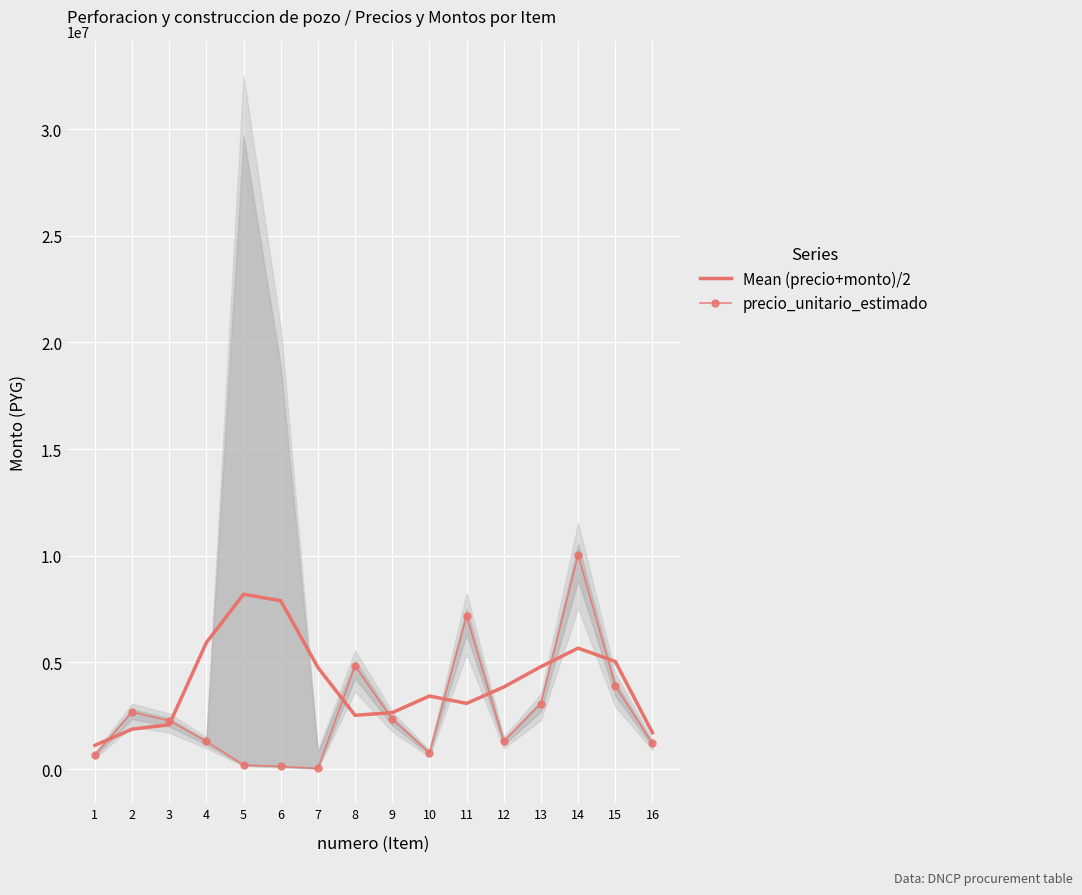

What is the difference between the second highest and minimum values in the precio_unitario_estimado series?

7141667.0